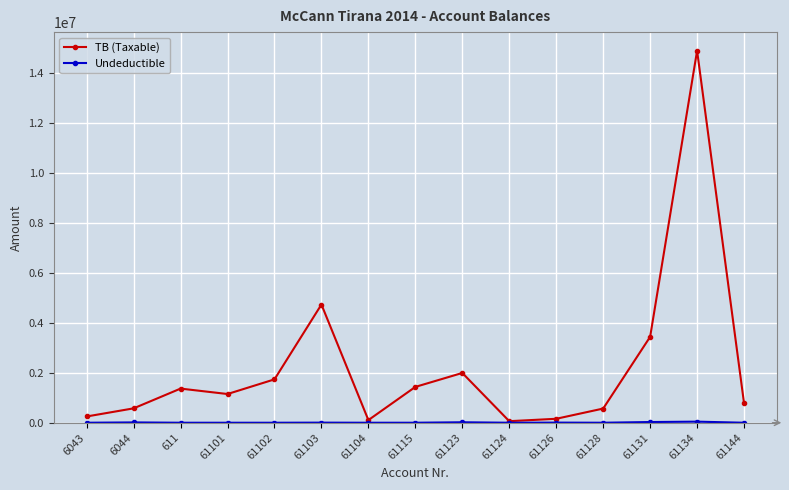

At which category is the sum across all series the highest?

61134